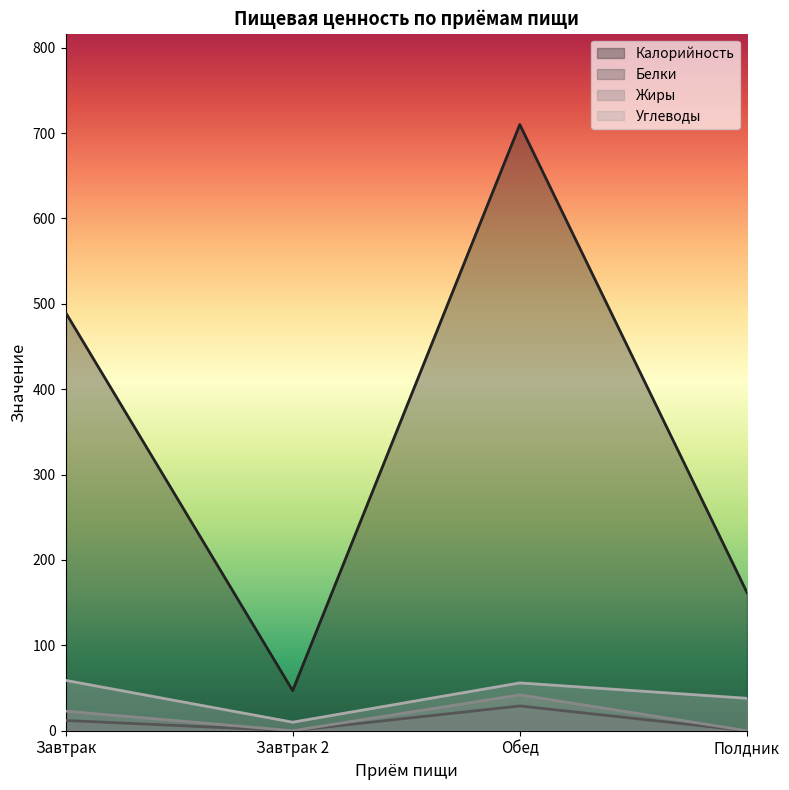

What is the total value across all series at Завтрак?

584